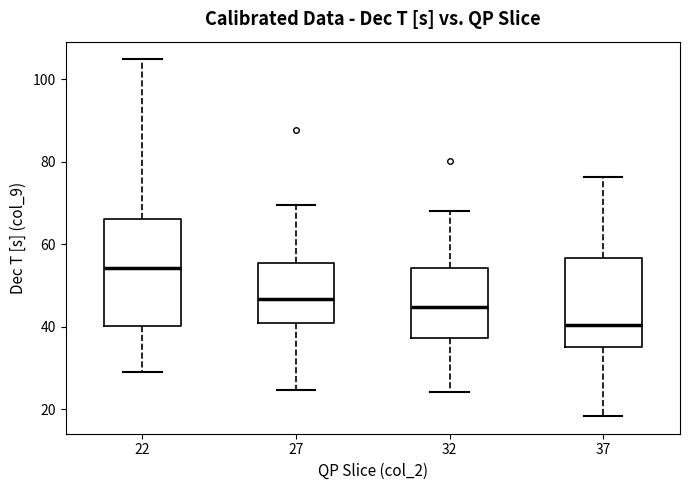

Reading left to right, read every box against the y-axis: the position of its median line, the range the box covers, and the ends of its whiskers. The values are not printed on the chart, so give them approximately, as read against the axis.

22: median 54, box 40 to 66, whiskers 28 to 104
27: median 46, box 40 to 56, whiskers 24 to 70
32: median 44, box 38 to 54, whiskers 24 to 68
37: median 40, box 36 to 56, whiskers 18 to 76